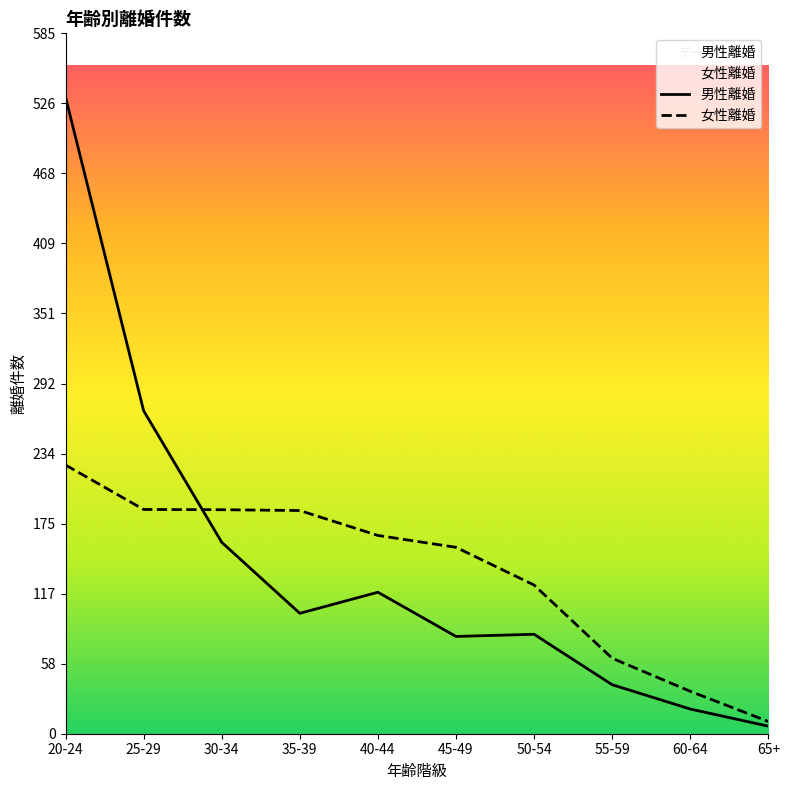

True or false: 男性離婚 has more than 1 interior local peaks.

True